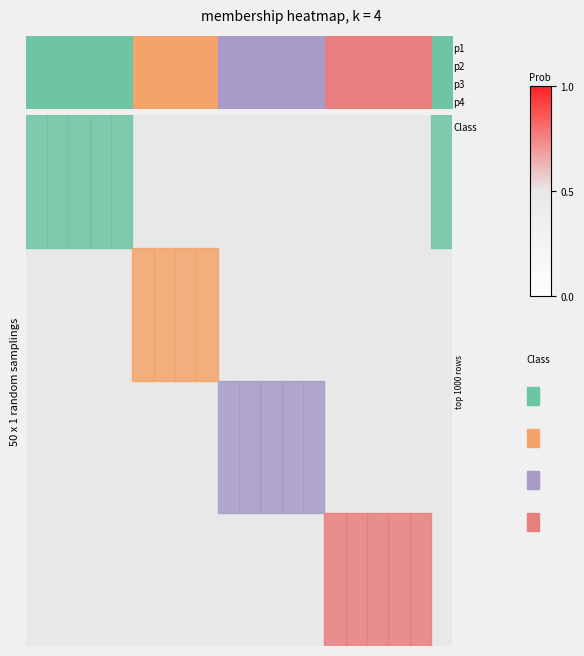

Count the number of data series in this chart.

4